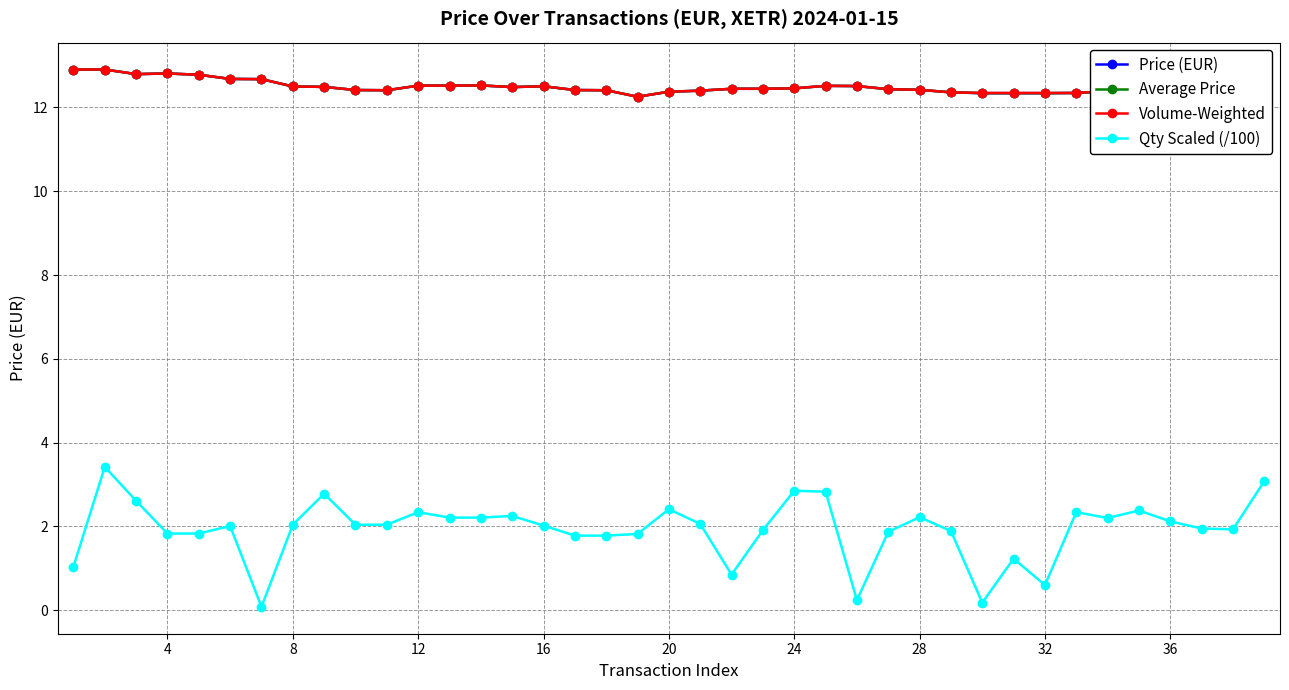

Count the Price (EUR) values in the range 12 to 13.

39